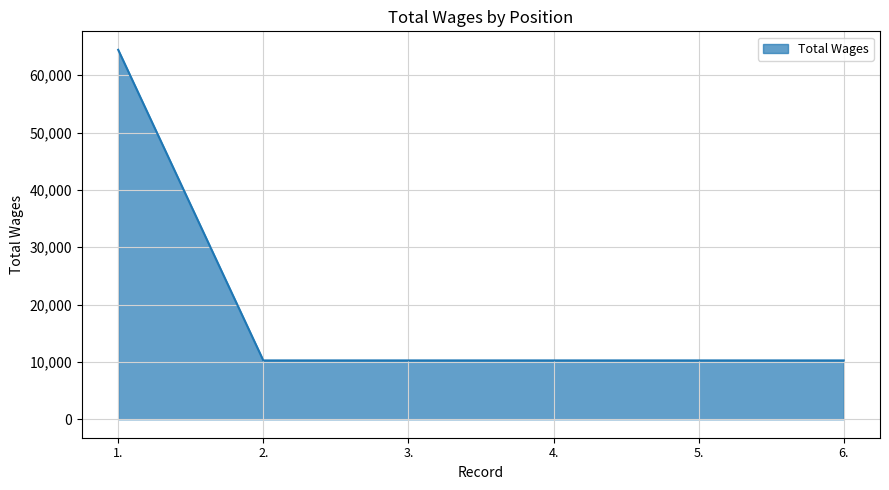

How many series are shown in this chart?

1